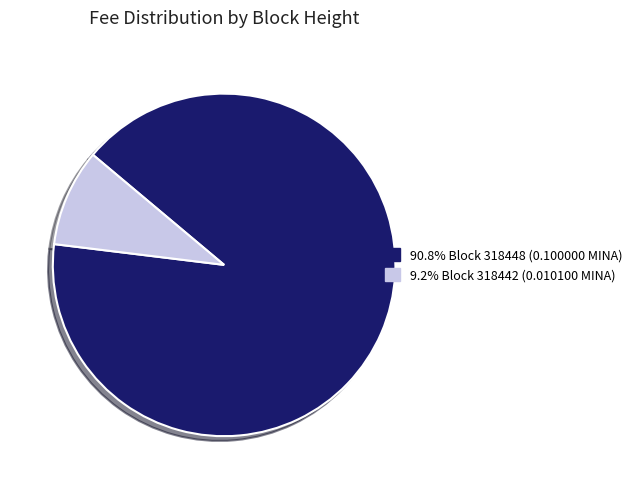

Is there a majority slice in this chart?

Yes